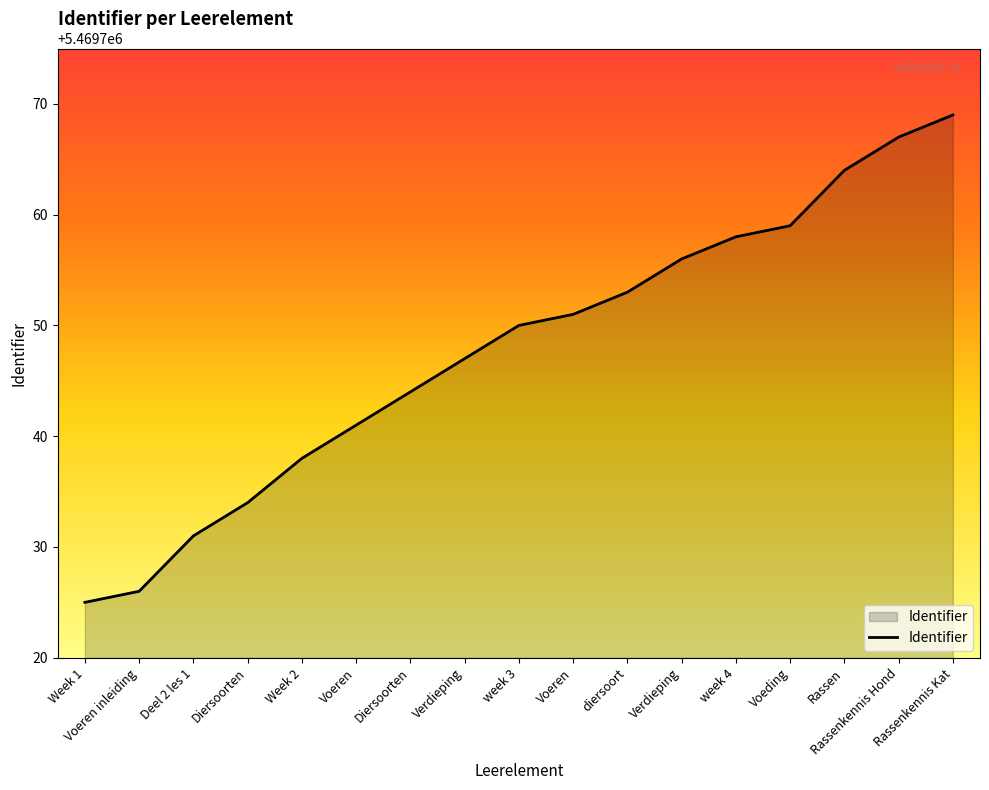

What value does the data have at Voeren, to the nearest 5?

5469750